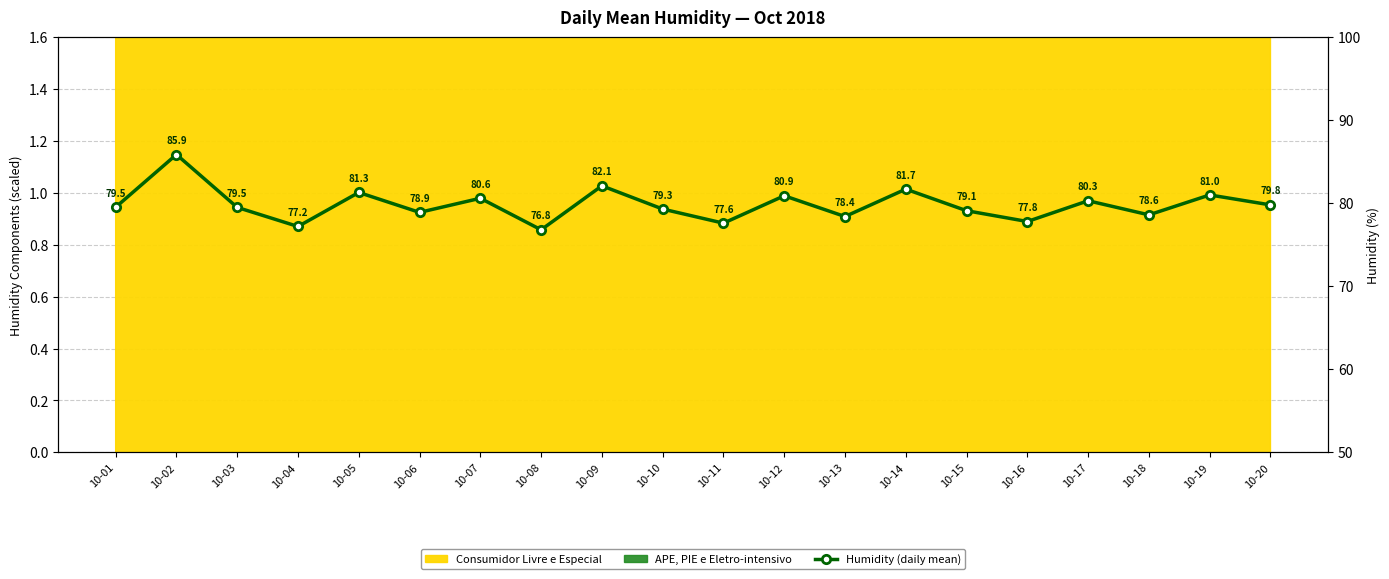

How many lines are shown in the chart?

1